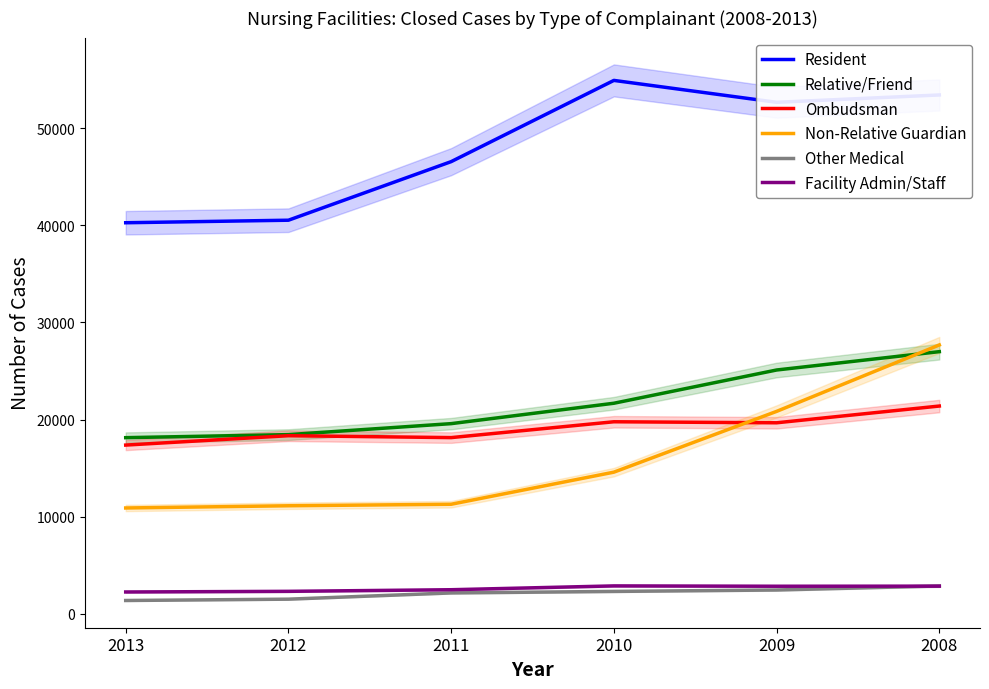

Reading left to right, list all the values displayed in this chart.

Resident: 40250	40511	46539	54898	52644	53400
Relative/Friend: 18133	18446	19576	21675	25096	26984
Ombudsman: 17370	18334	18139	19769	19664	21387
Non-Relative Guardian: 10897	11125	11280	14583	20837	27673
Other Medical: 1376	1513	2155	2310	2457	2872
Facility Admin/Staff: 2253	2319	2485	2879	2844	2854